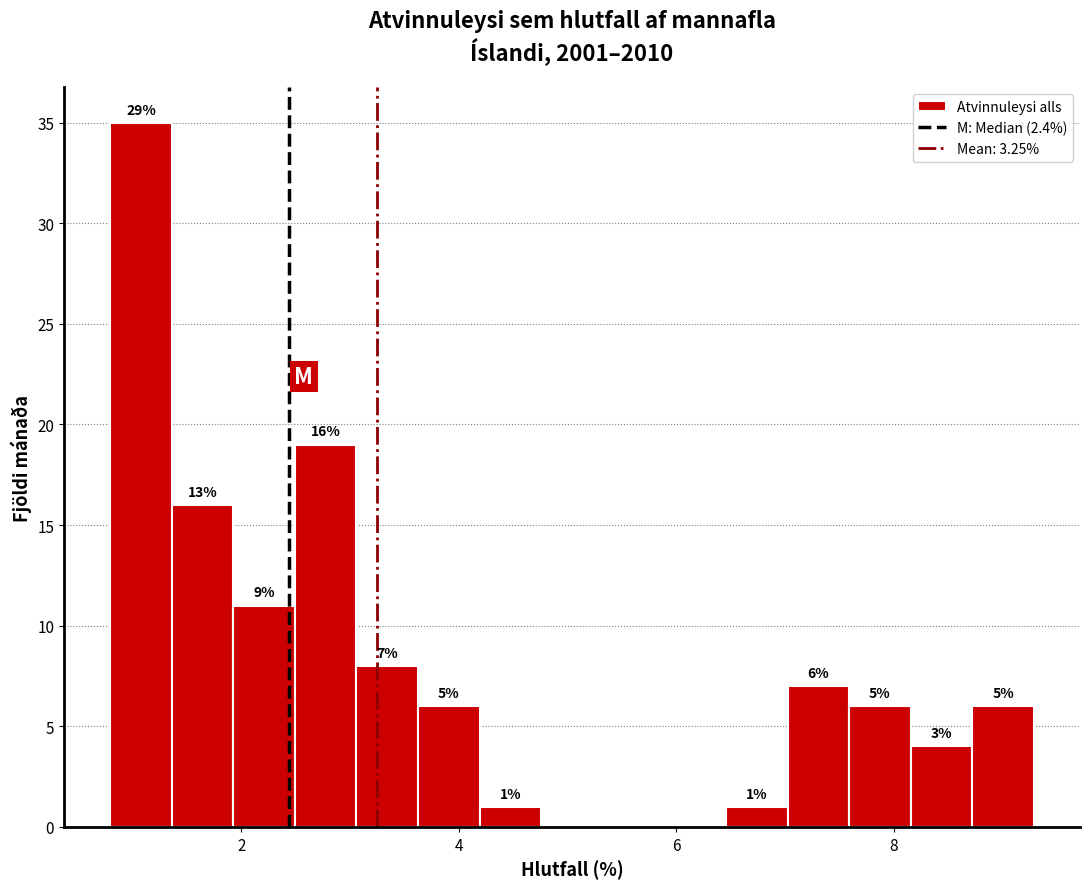

Read against the x-axis, roughly where is the centre of the tallest bar?

1.0